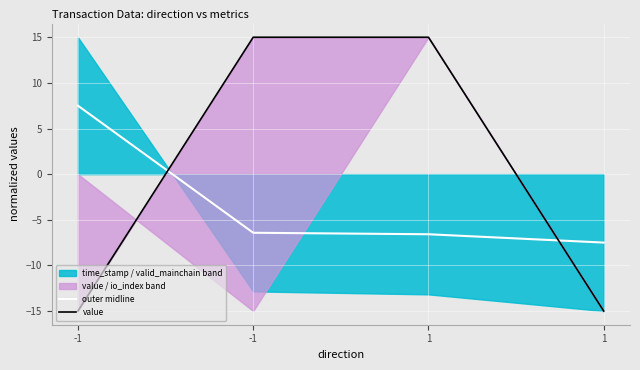

What is the sum of the outer midline values at 1 and 1?

-14.1